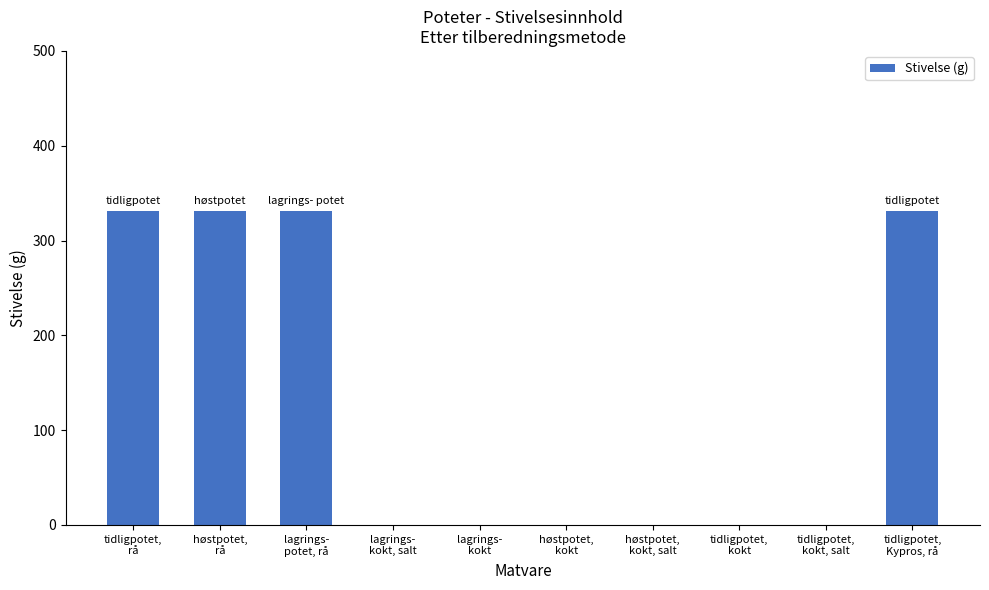

Approximately how many times larger is the value at høstpotet,
rå compared to tidligpotet,
Kypros, rå?

1.0